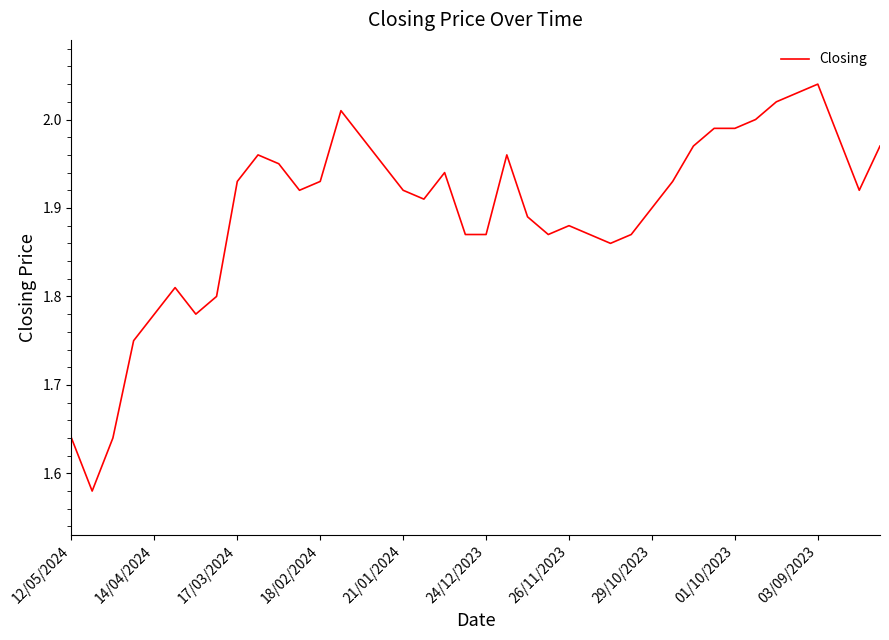

What is the difference between the maximum and minimum values?

0.5